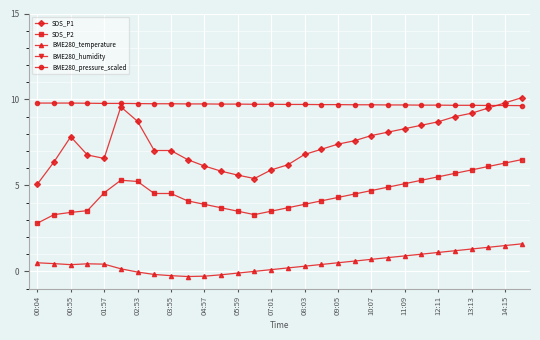

True or false: SDS_P1 has a value of 3.9 at 23.

False